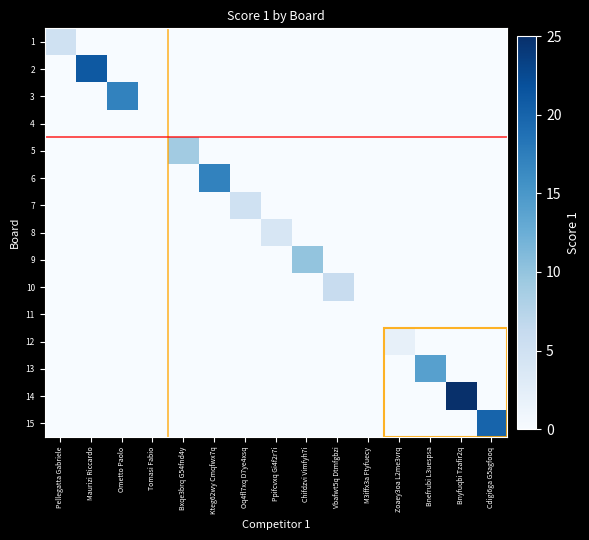

Count the number of categories in the chart.

15